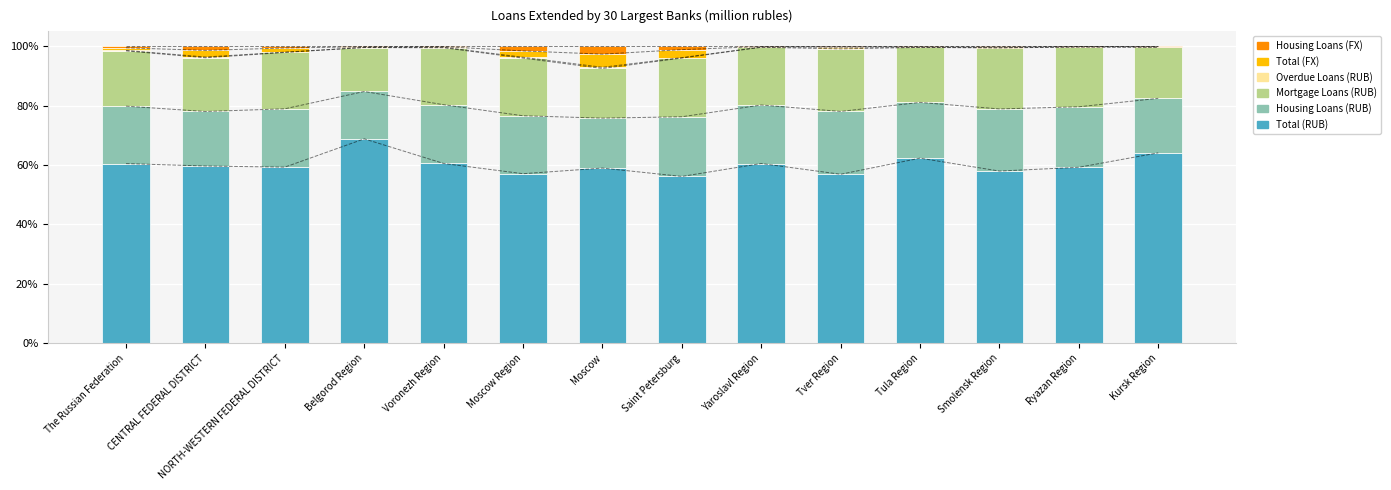

What is the approximate value of Housing Loans (RUB) at Moscow?

16.8